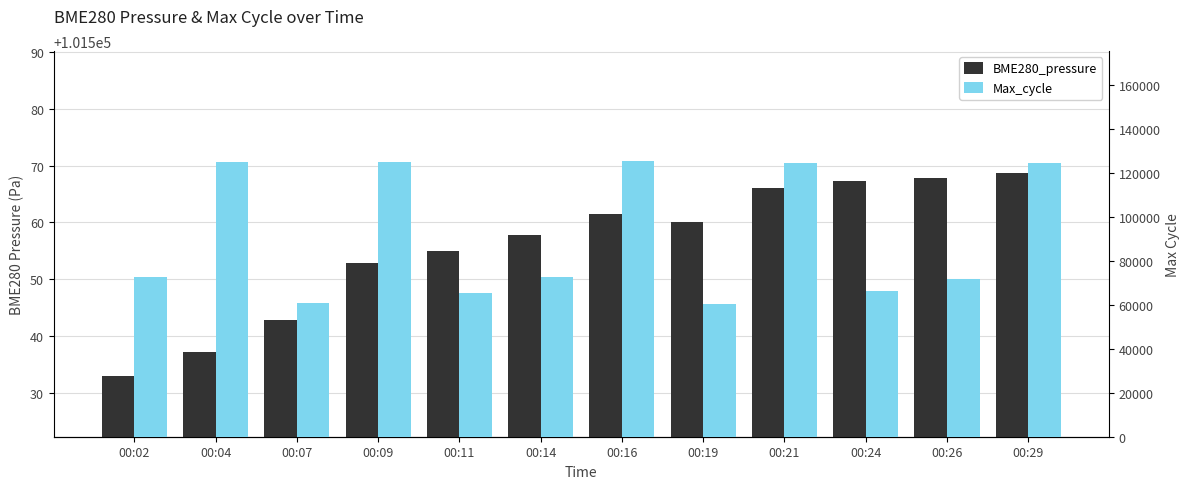

What is the value of the Max_cycle bar at the 12th from the left?

124547.0